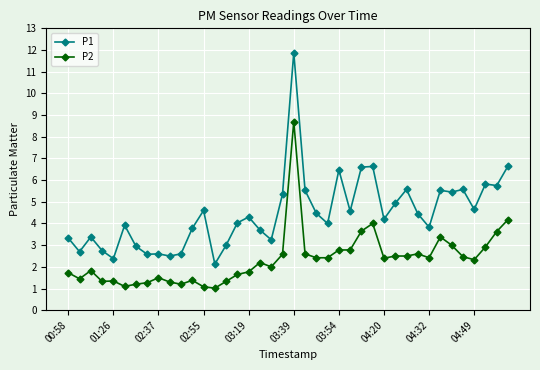

What is the sum of all P2 values?

94.0